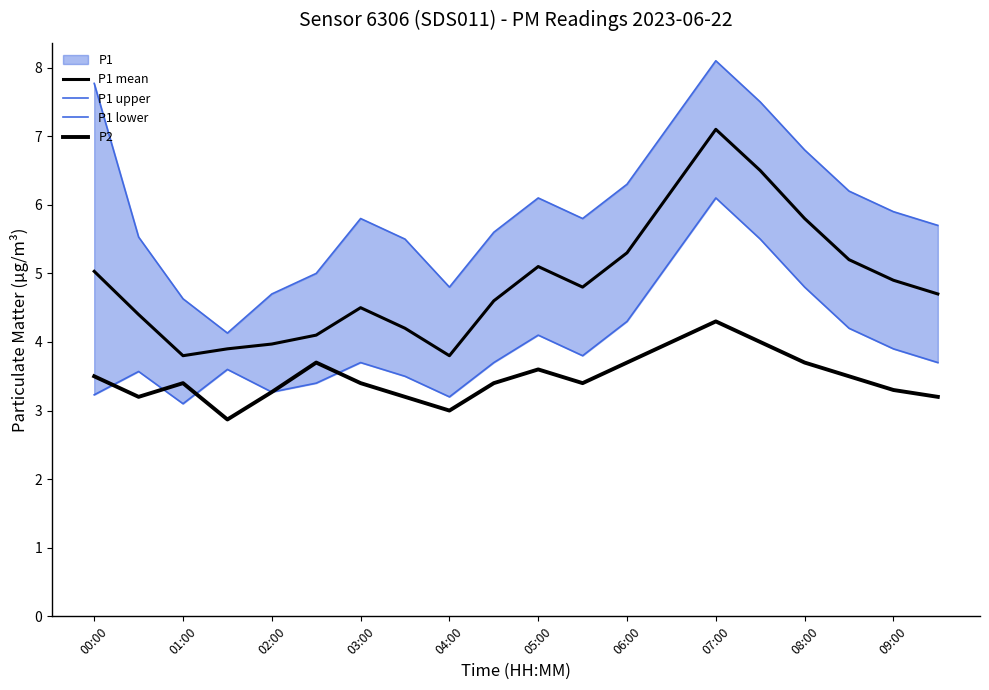

True or false: P1 lower has a value of 1.1 at 03:00.

False